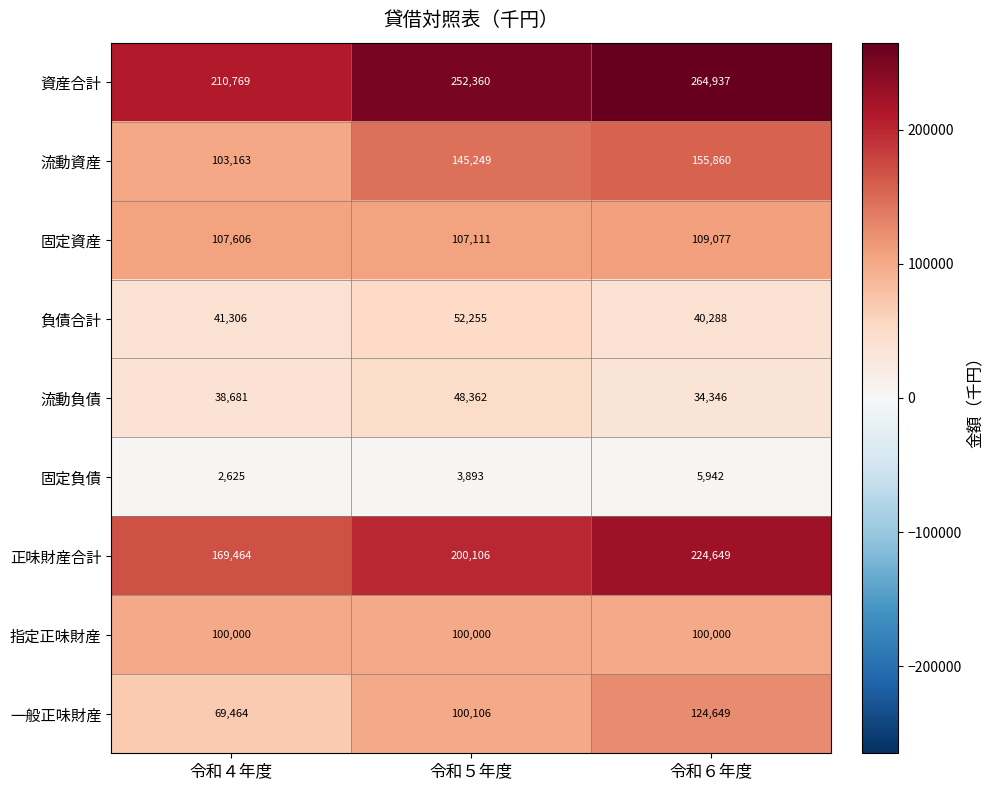

At which category is the sum across all series the highest?

令和６年度